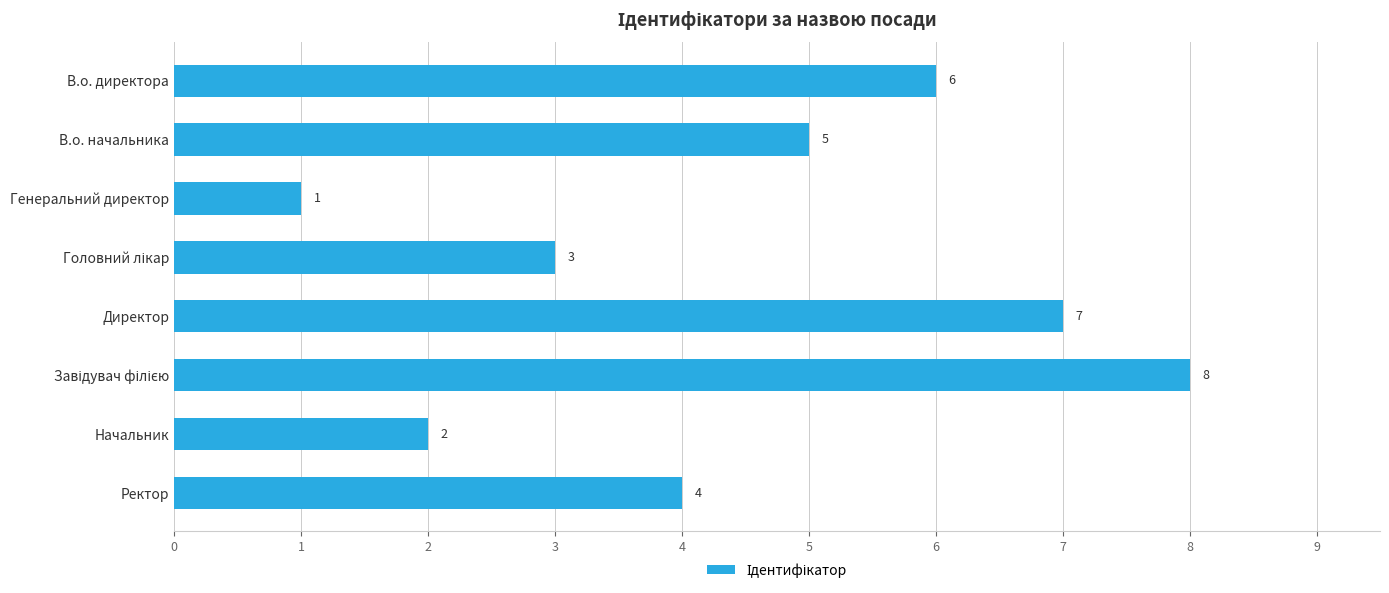

What is the minimum value shown in the chart?

1